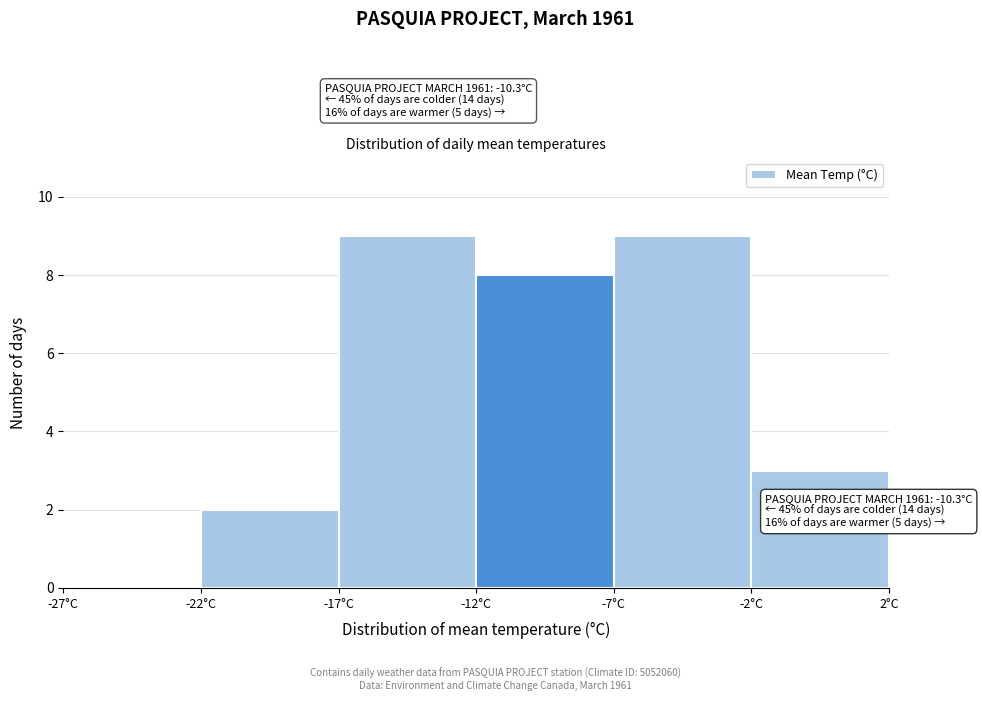

Reading left to right, transcribe all the data shown in this chart.

-27°C=0	-22°C=2	-17°C=9	-12°C=8	-7°C=9	-2°C=3